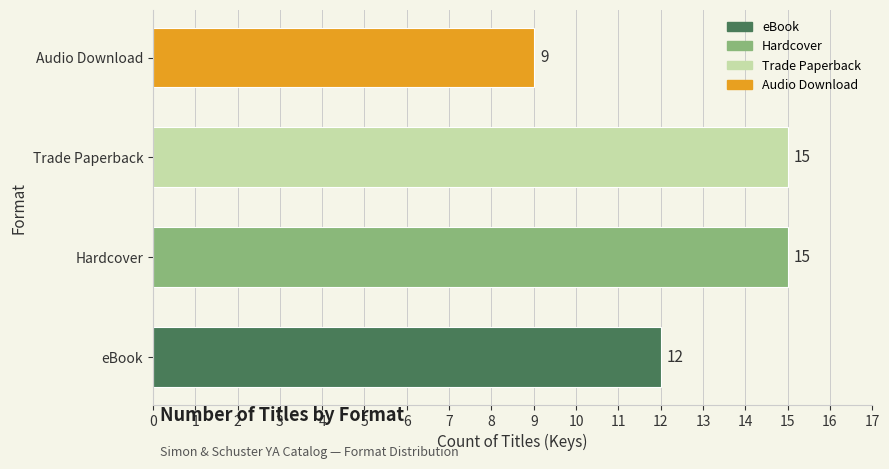

What is the maximum value shown in the chart?

15